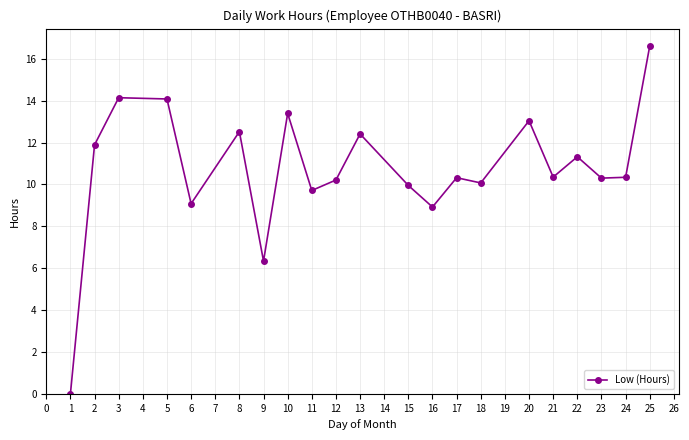

Count the number of categories in the chart.

21